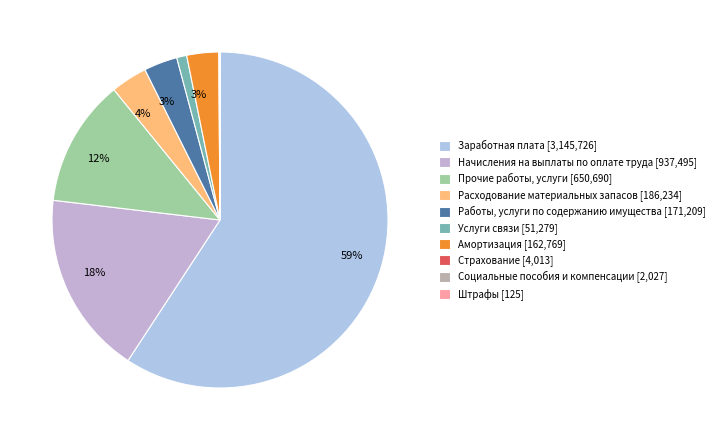

Which category has the biggest portion of the pie?

Заработная плата